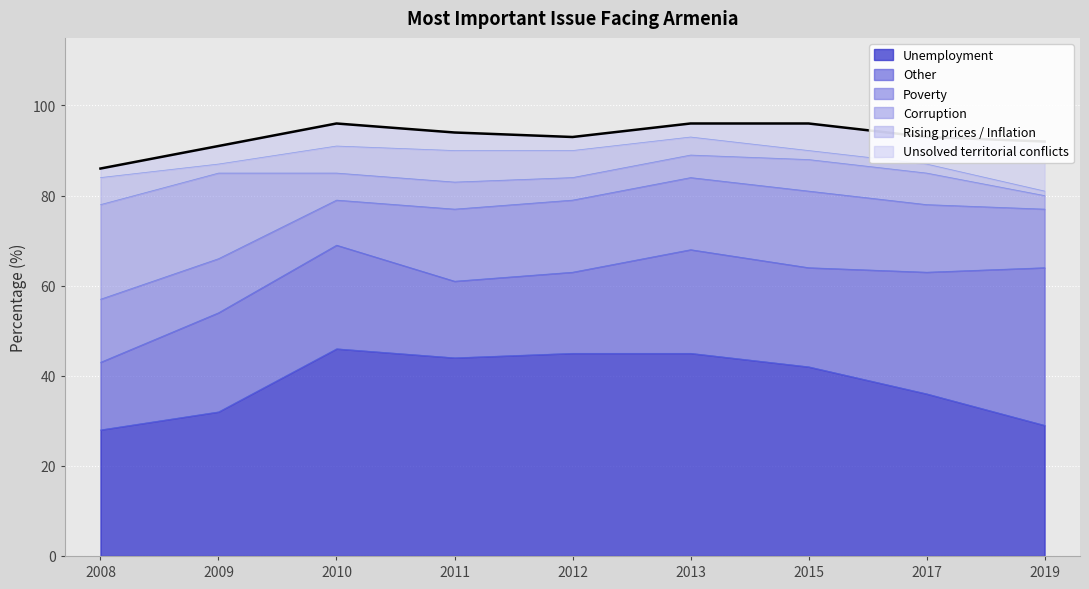

Reading left to right, transcribe all the data shown in this chart.

Unemployment: 2008=28	2009=32	2010=46	2011=44	2012=45	2013=45	2015=42	2017=36	2019=29
Other: 2008=15	2009=22	2010=23	2011=17	2012=18	2013=23	2015=22	2017=27	2019=35
Poverty: 2008=14	2009=12	2010=10	2011=16	2012=16	2013=16	2015=17	2017=15	2019=13
Corruption: 2008=21	2009=19	2010=6	2011=6	2012=5	2013=5	2015=7	2017=7	2019=3
Rising prices / Inflation: 2008=6	2009=2	2010=6	2011=7	2012=6	2013=4	2015=2	2017=2	2019=1
Unsolved territorial conflicts: 2008=2	2009=4	2010=5	2011=4	2012=3	2013=3	2015=6	2017=6	2019=11